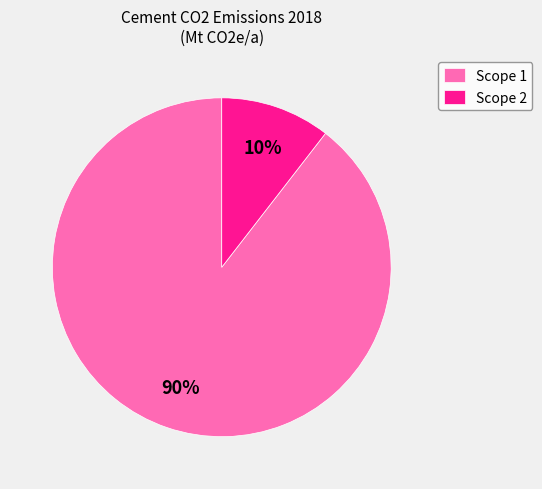

To the nearest percent, what is the combined percentage of Scope 2 and Scope 1?

100%